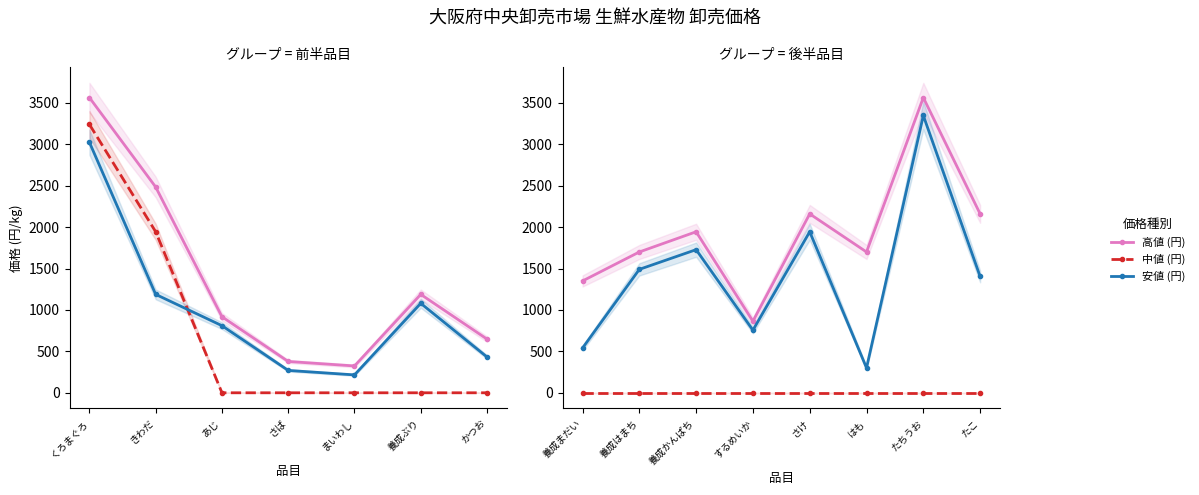

Does the chart display data point markers on the line(s)?

Yes